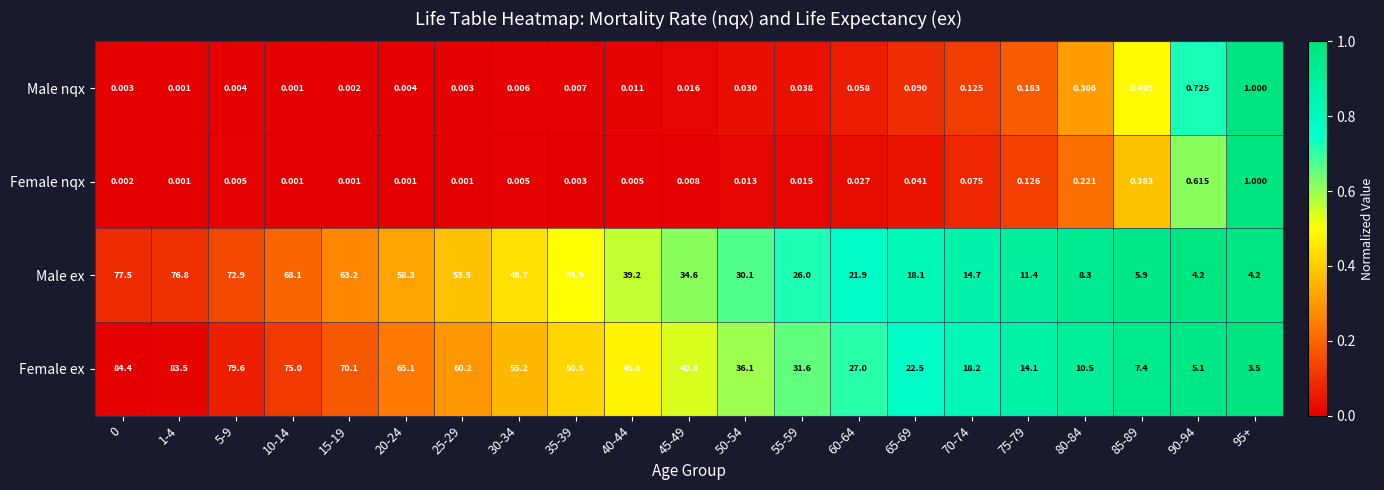

Which series has the largest total across all categories?

Female ex